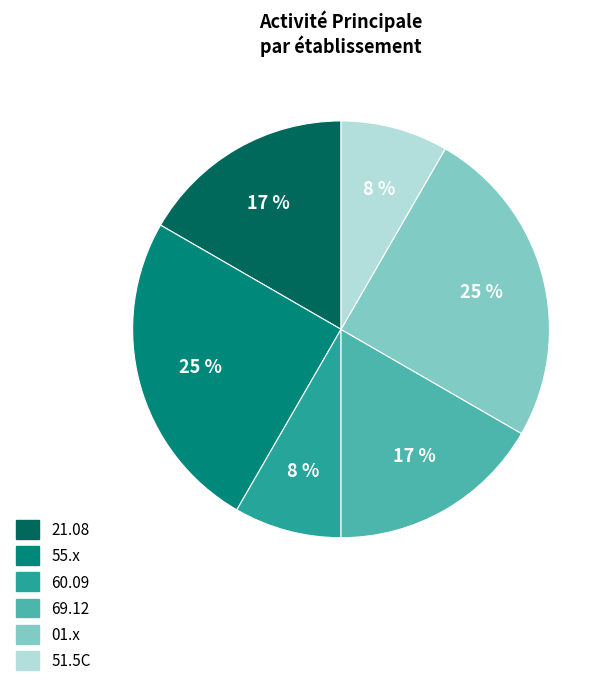

To the nearest percent, what is the difference between the largest and smallest slice percentages?

17%